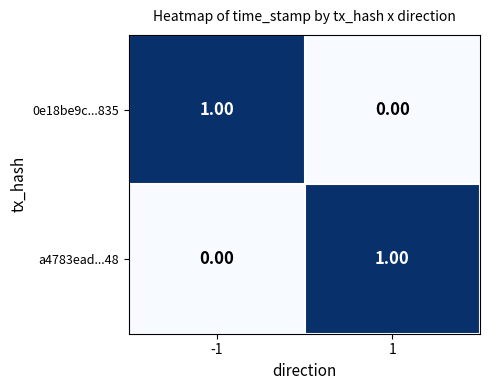

Rank the series at -1 from lowest to highest value.

a4783ead...48, 0e18be9c...835